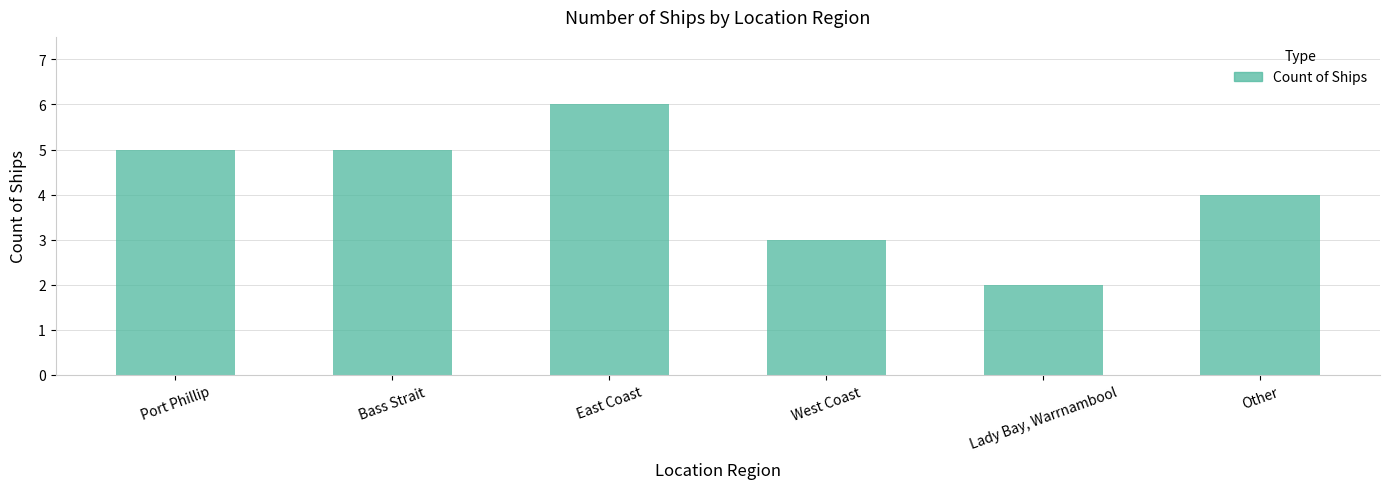

What is the label of the 6th bar from the left?

Other